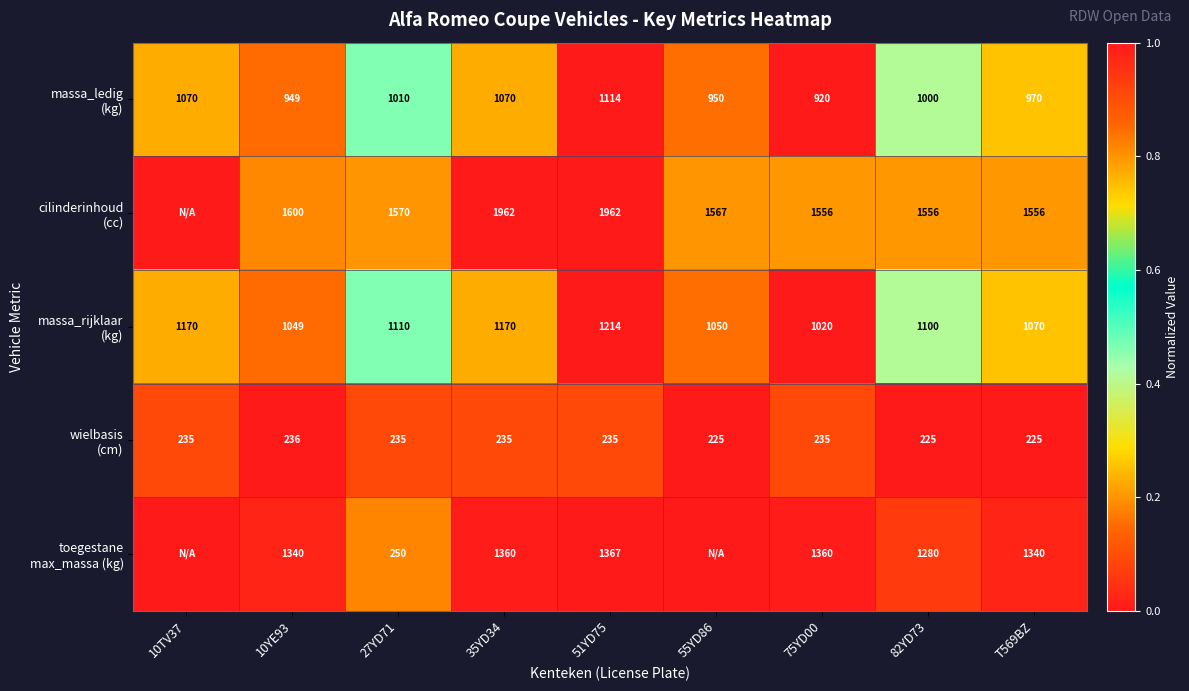

What is the difference between the highest and lowest values at 27YD71?

1335